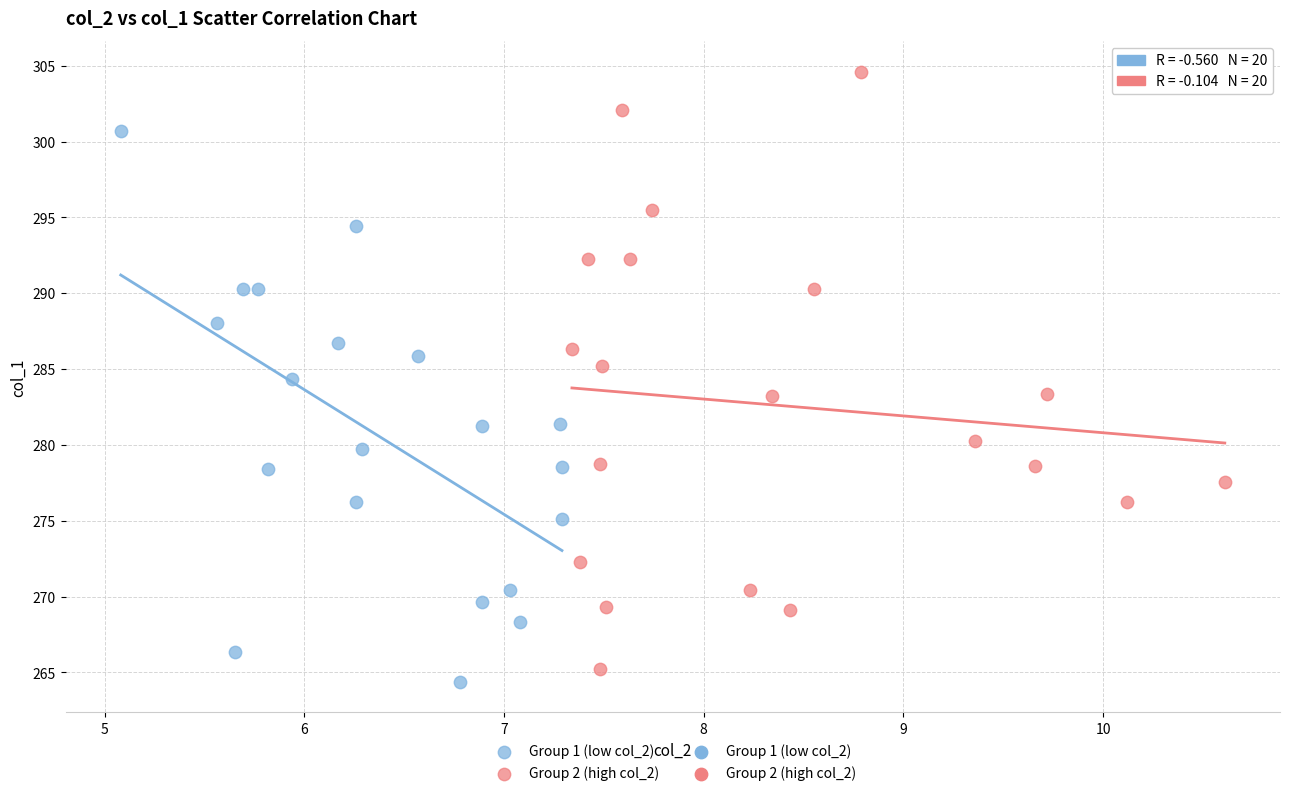

Which series reaches the minimum Y coordinate?

Group 1 (low col_2)